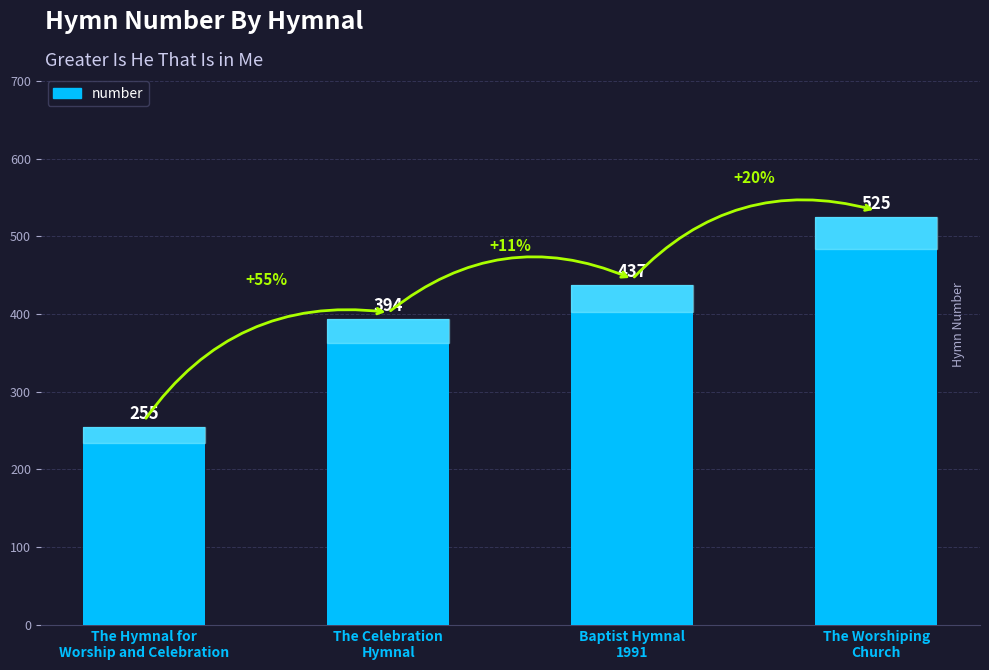

Reading left to right, what are all the values shown in this chart?

255	394	437	525